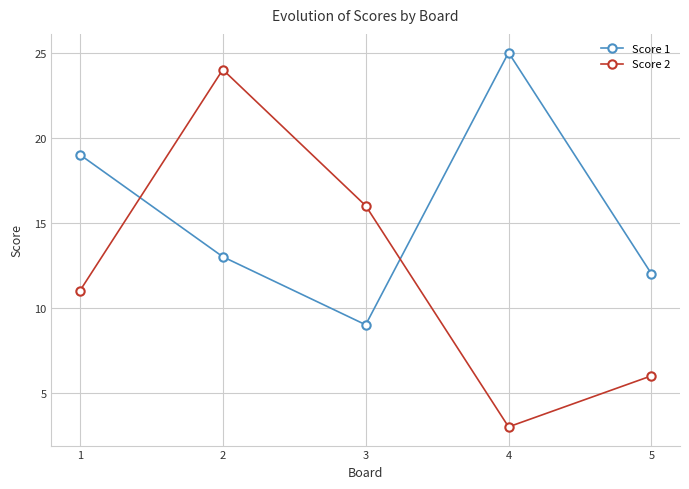

Which series has the largest range (max minus min)?

Score 2